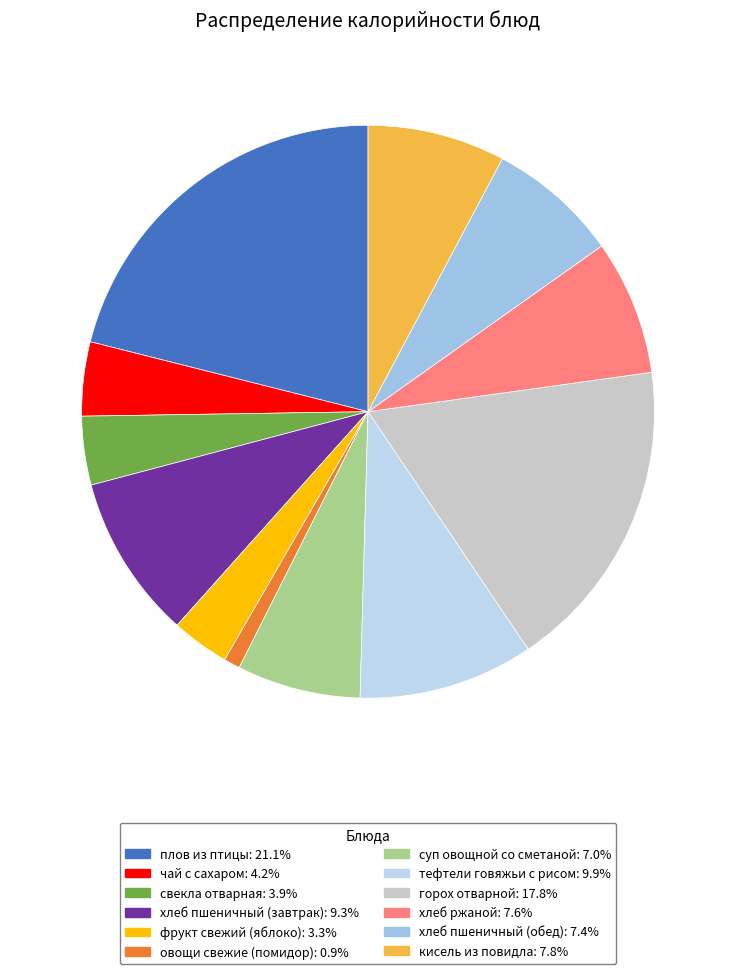

Rank the categories by value from lowest to highest.

овощи свежие (помидор), фрукт свежий (яблоко), свекла отварная, чай с сахаром, суп овощной со сметаной, хлеб пшеничный (обед), хлеб ржаной, кисель из повидла, хлеб пшеничный (завтрак), тефтели говяжьи с рисом, горох отварной, плов из птицы